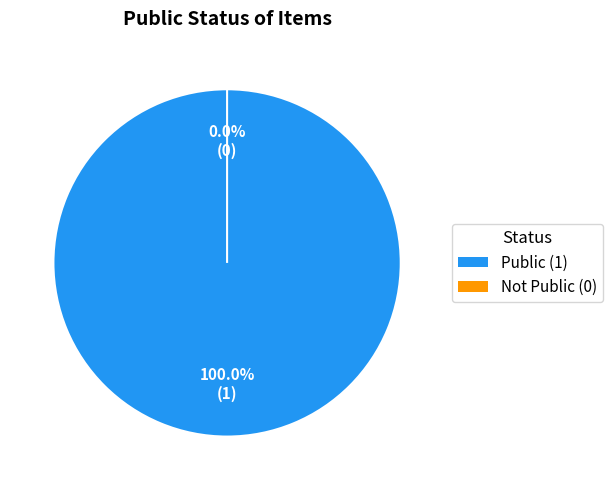

To the nearest percent, what is the average slice percentage?

50%